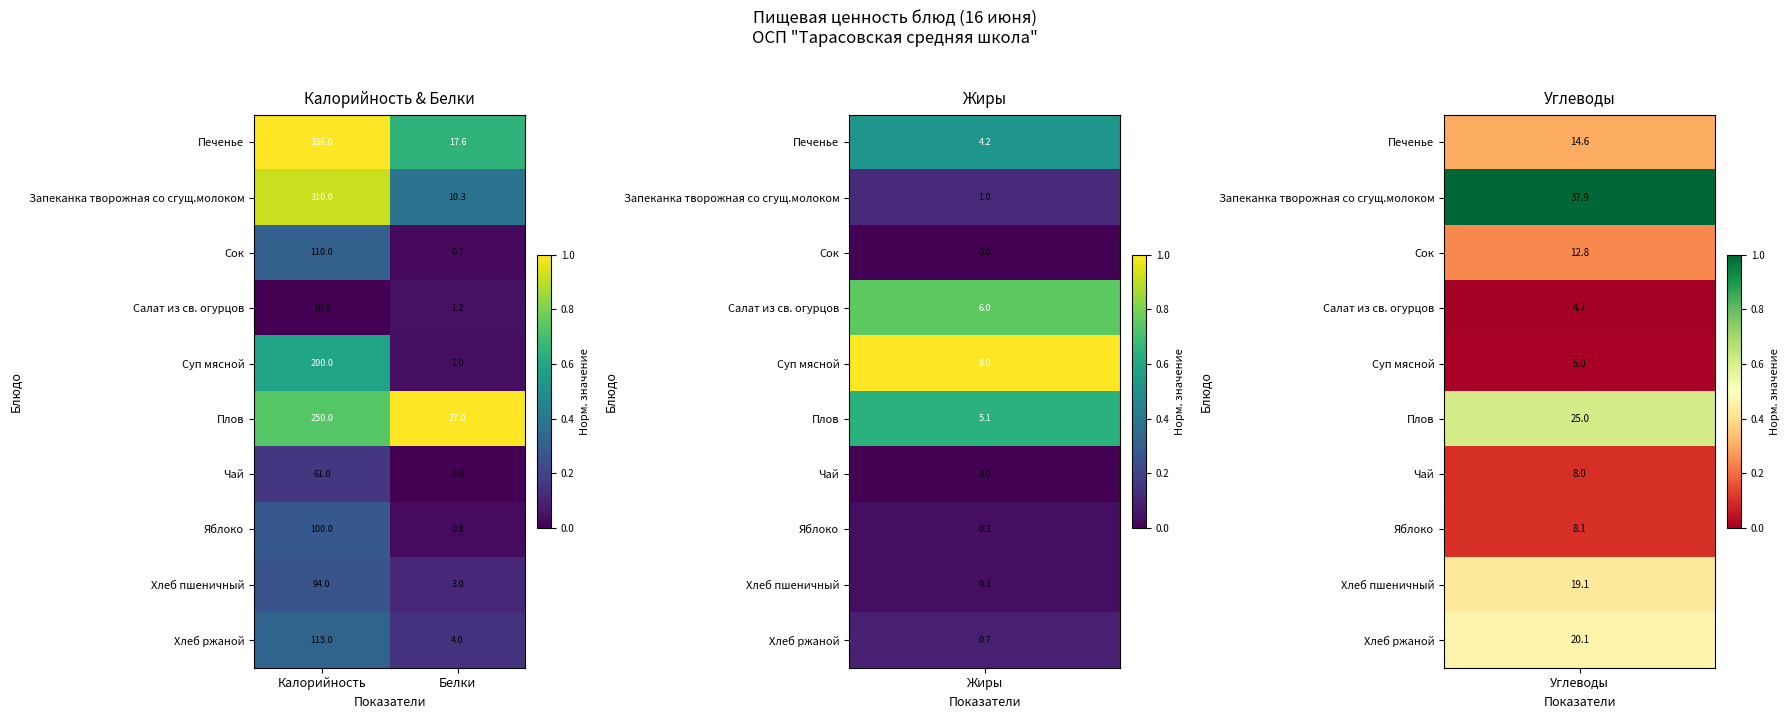

What is the highest value of the Печенье series?

336.0